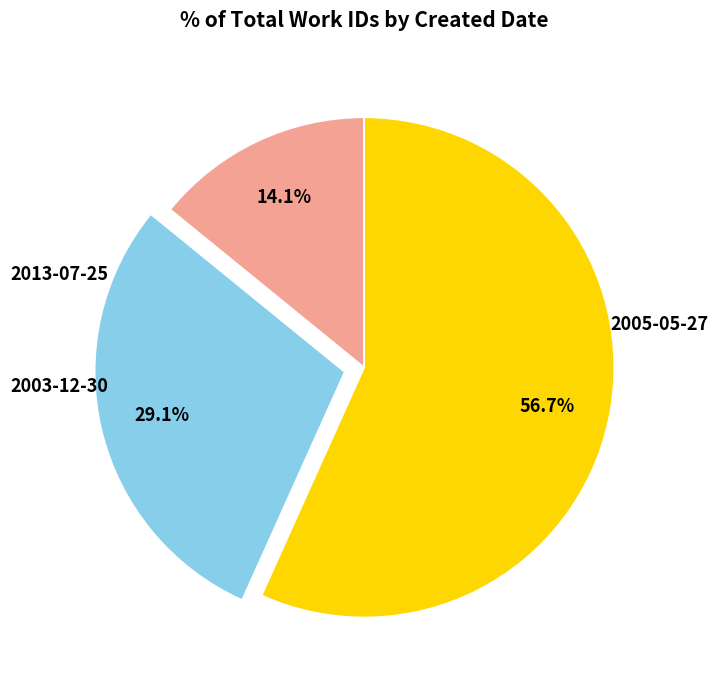

Is there any slice that represents more than half of the pie?

Yes